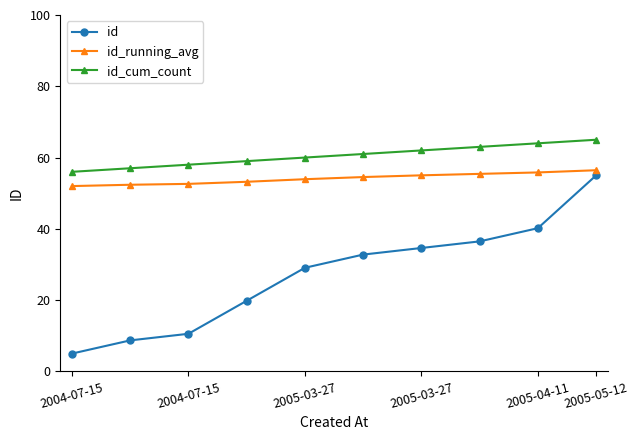

What is the lowest value of the id_cum_count series?

56.0